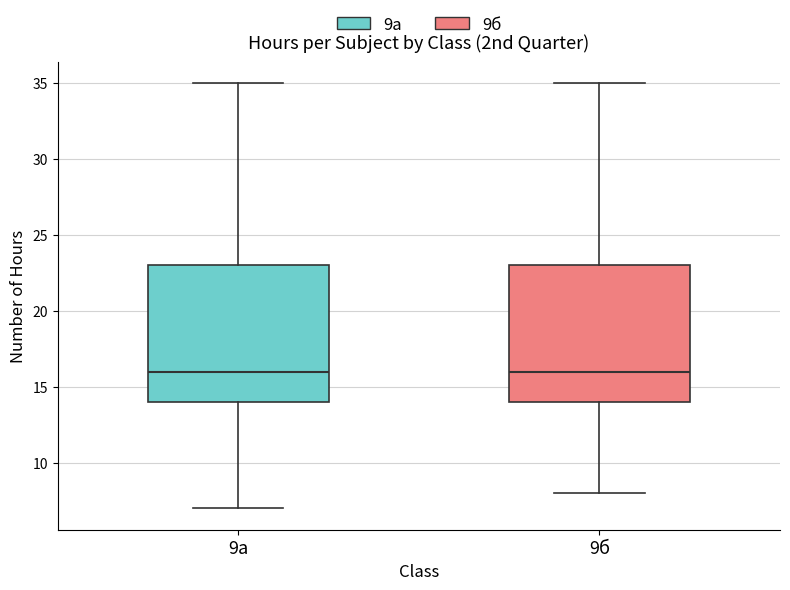

Where is the lower edge of the box for 9б on the y-axis? The values are not printed on the chart, so give them approximately, as read against the axis.

14